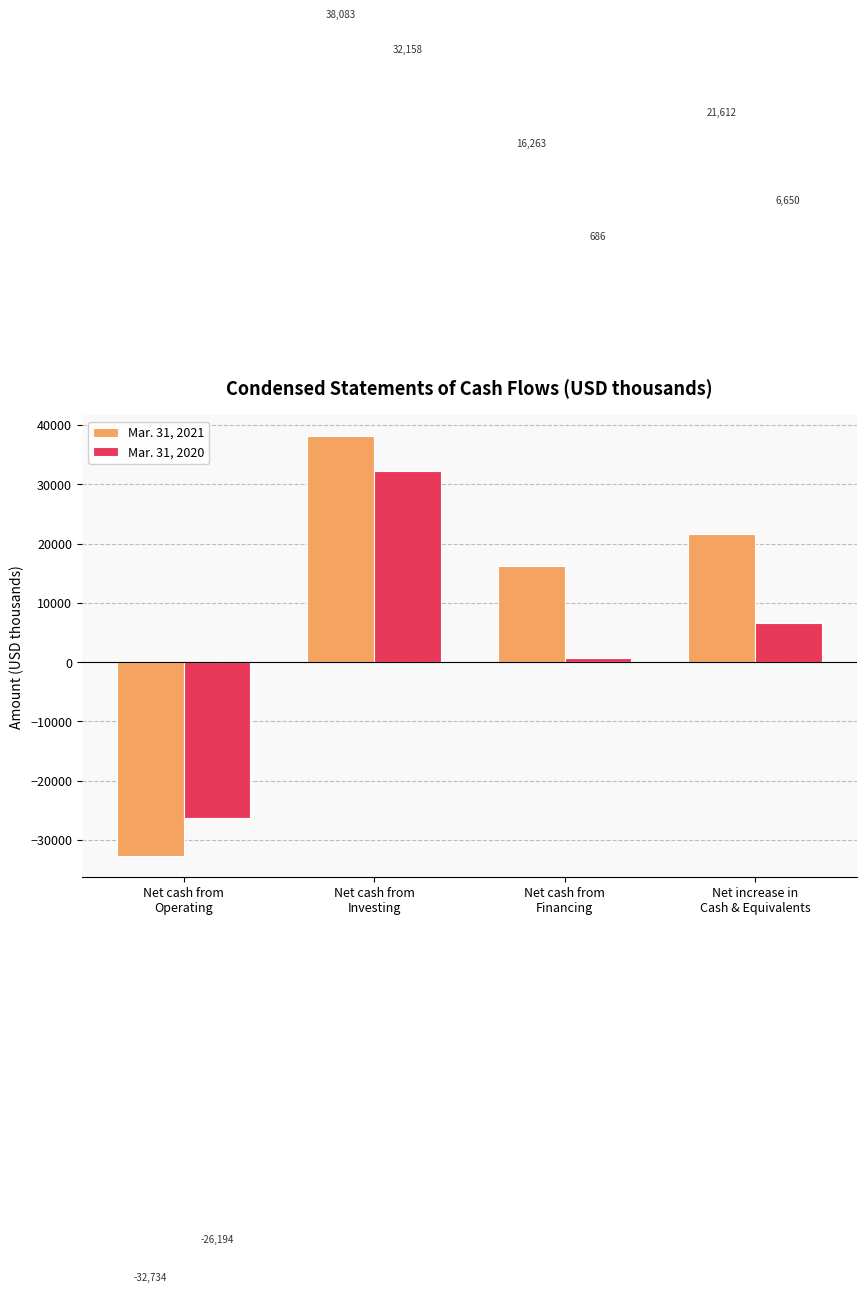

What is the difference between the Mar. 31, 2021 values at Net cash from
Operating and Net increase in
Cash & Equivalents?

54346